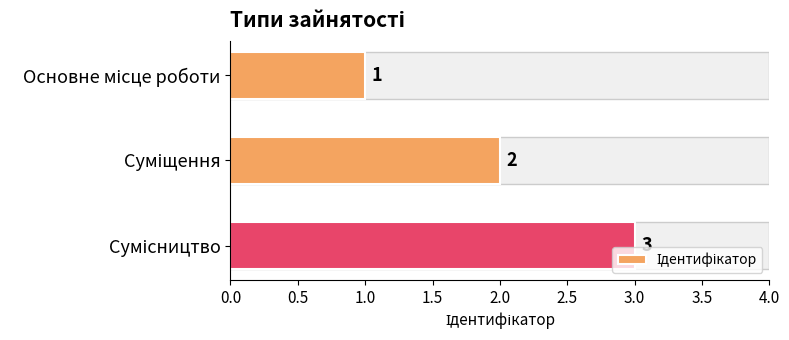

Are the bars grouped side by side (vs. stacked)?

No